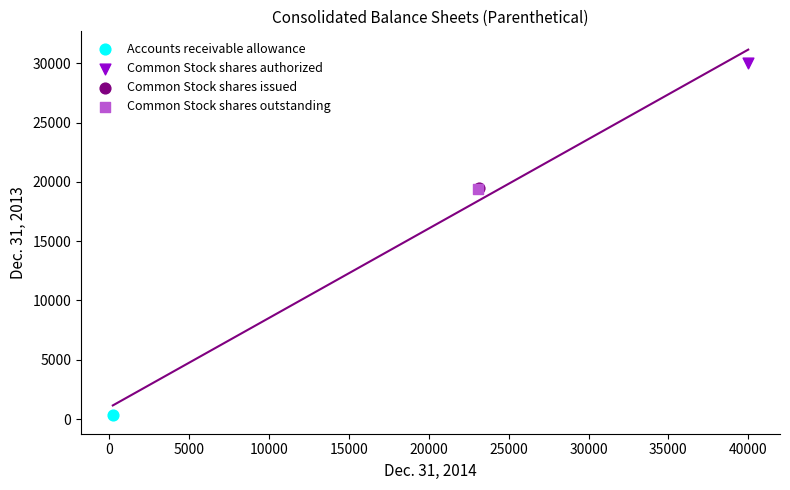

What are all the series names shown in the legend?

Accounts receivable allowance, Common Stock shares authorized, Common Stock shares issued, Common Stock shares outstanding